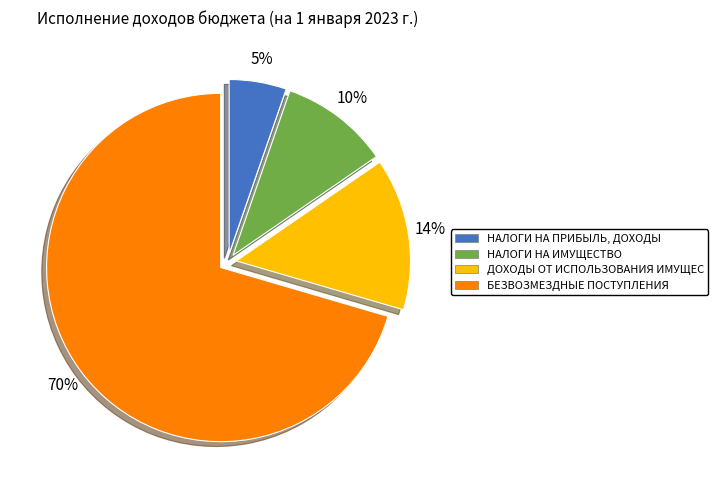

Is there a majority slice in this chart?

Yes